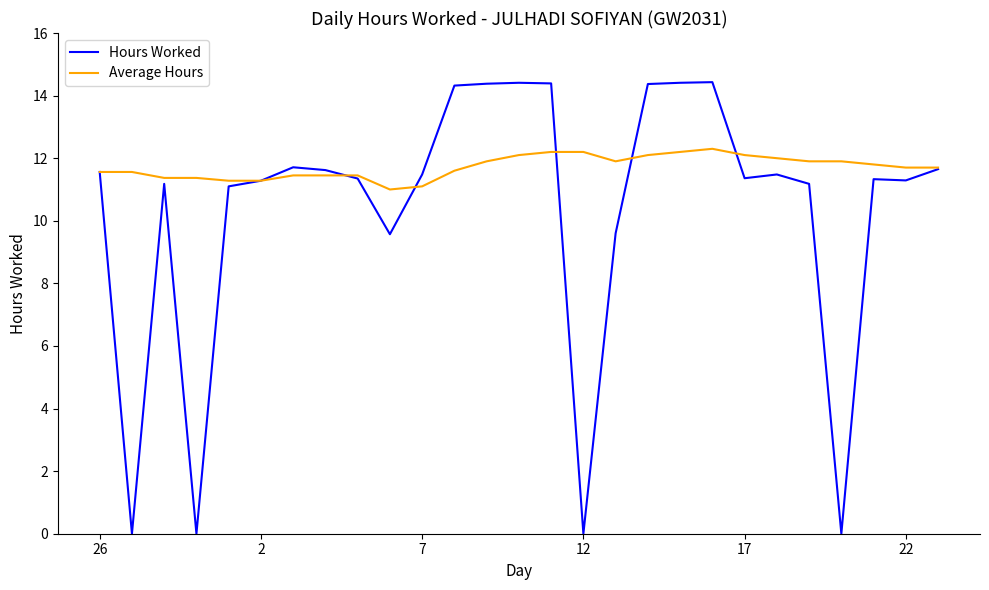

Rank the series by their average value, from lowest to highest.

Hours Worked, Average Hours